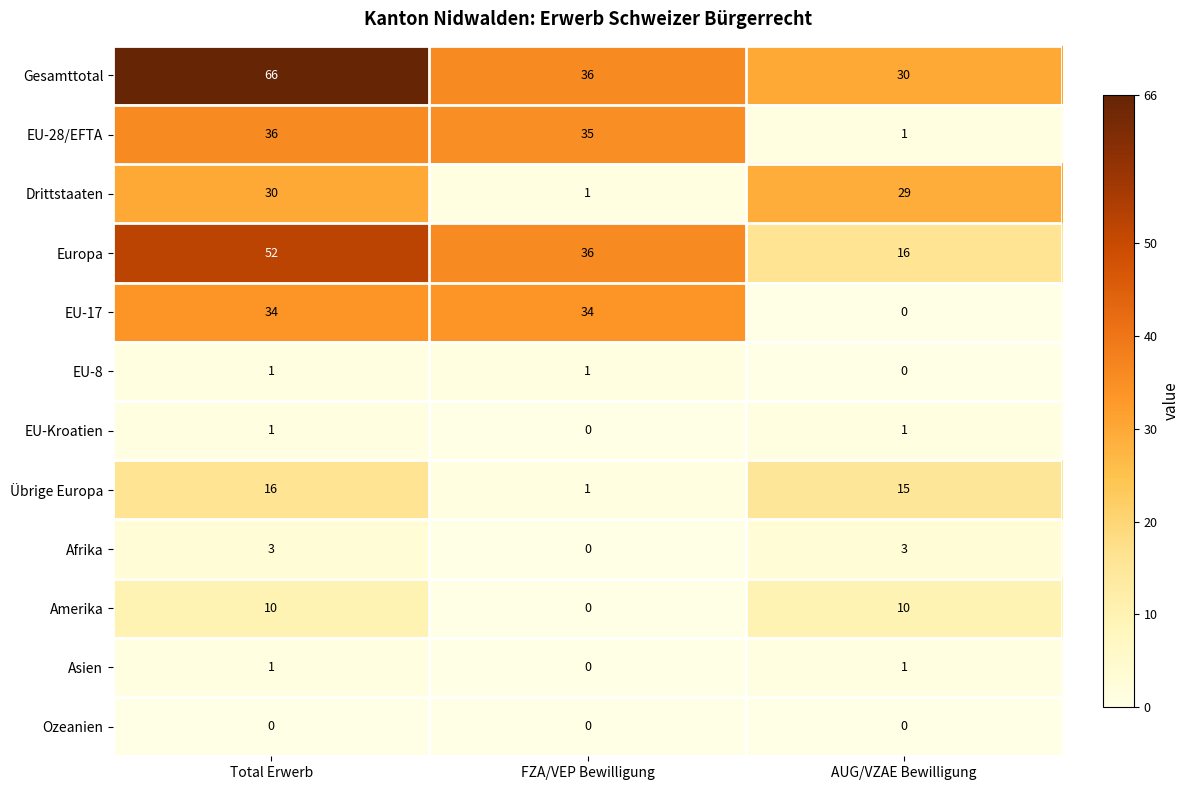

How many EU-Kroatien values are between 0 and 1?

3